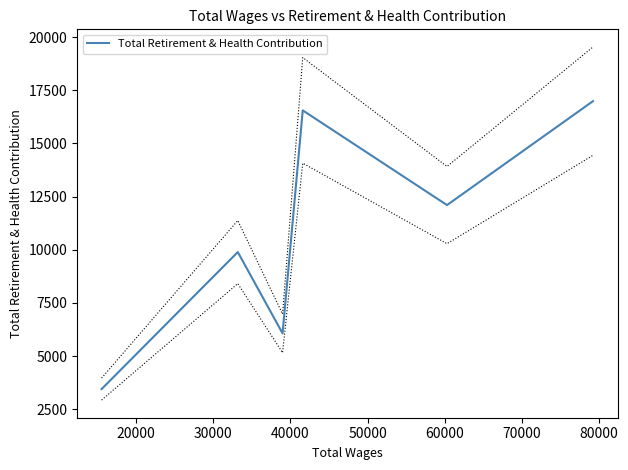

What is the sum of the values at 30000 and 20000?

15961